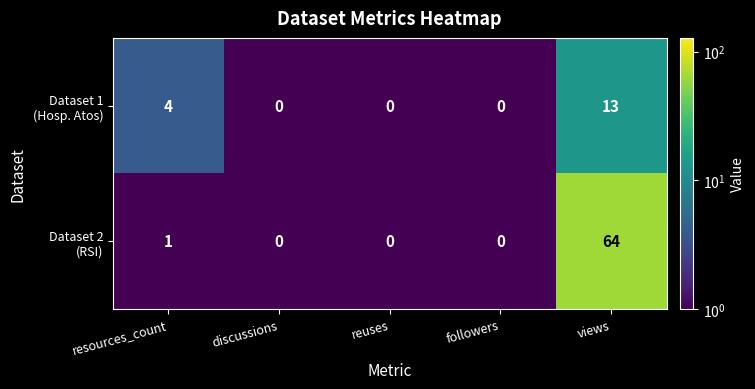

Which category has the highest value across all series?

views